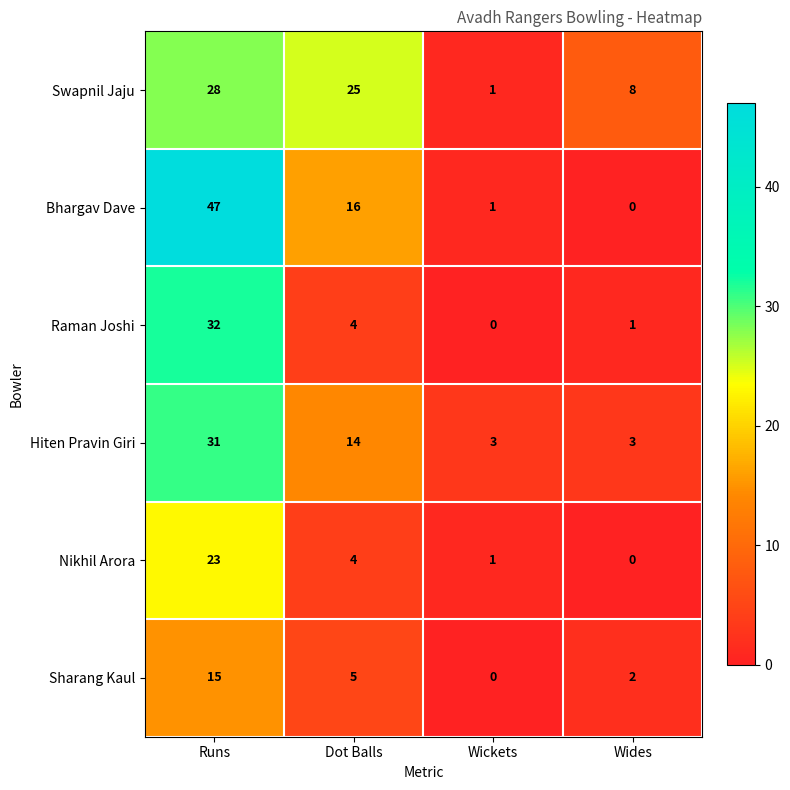

What is the sum of the Sharang Kaul values at Runs and Wides?

17